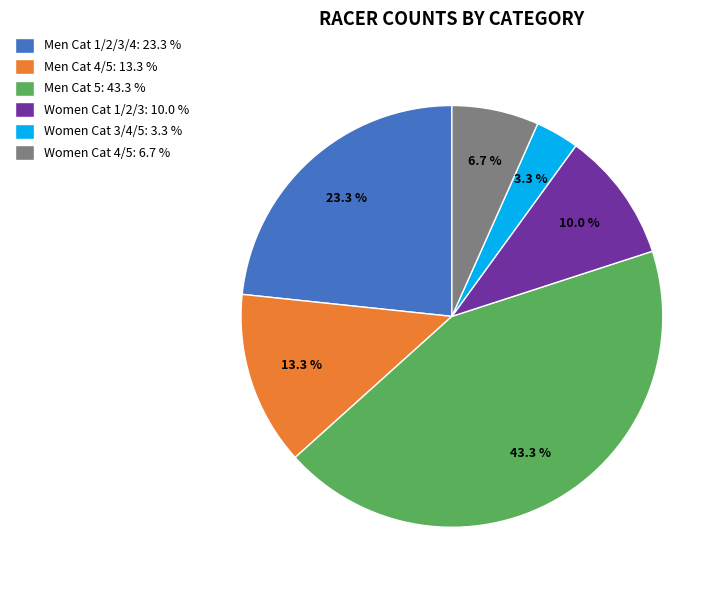

Does Women Cat 1/2/3 account for over 50% of the chart?

No